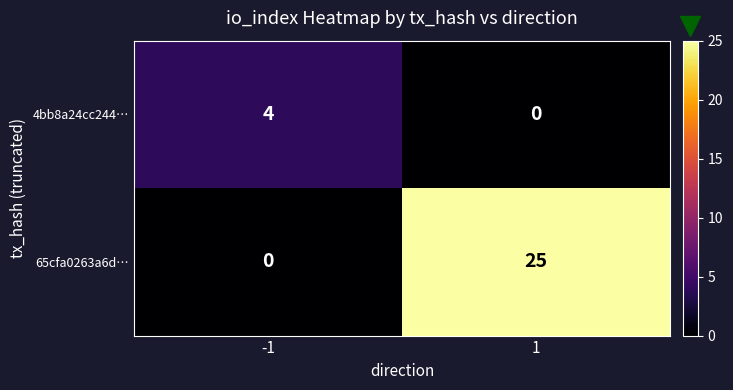

What is the sum of the 4bb8a24cc244… values at -1 and 1?

4